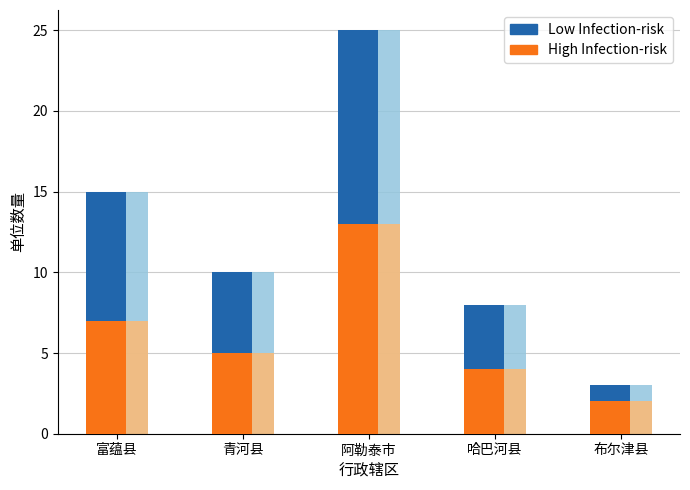

What is the ratio of the value at 布尔津县 to the value at 哈巴河县?

0.4